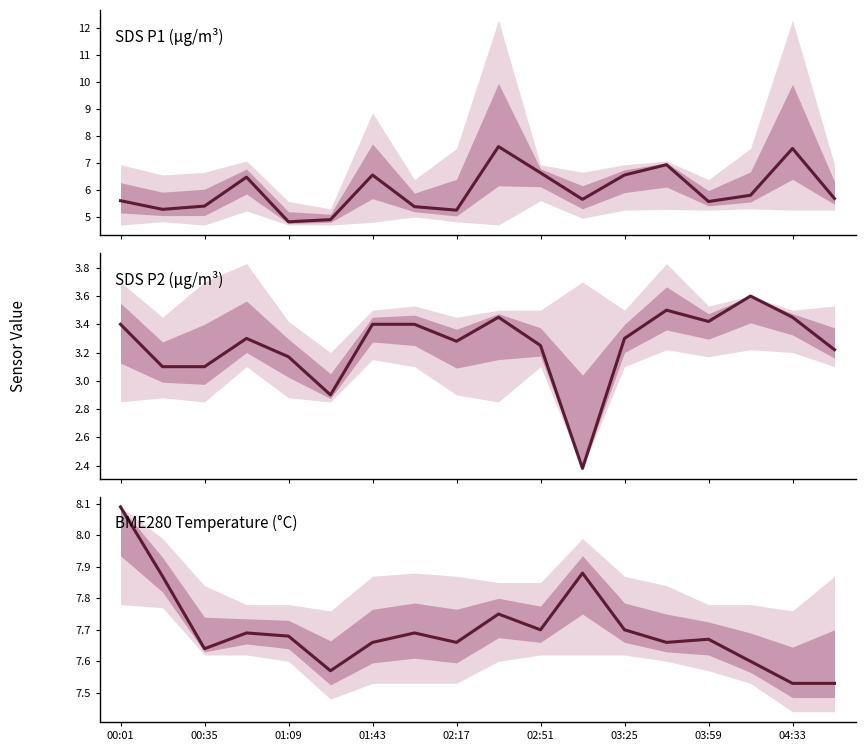

True or false: BME280_temperature and SDS_P1 intersect in this chart.

False